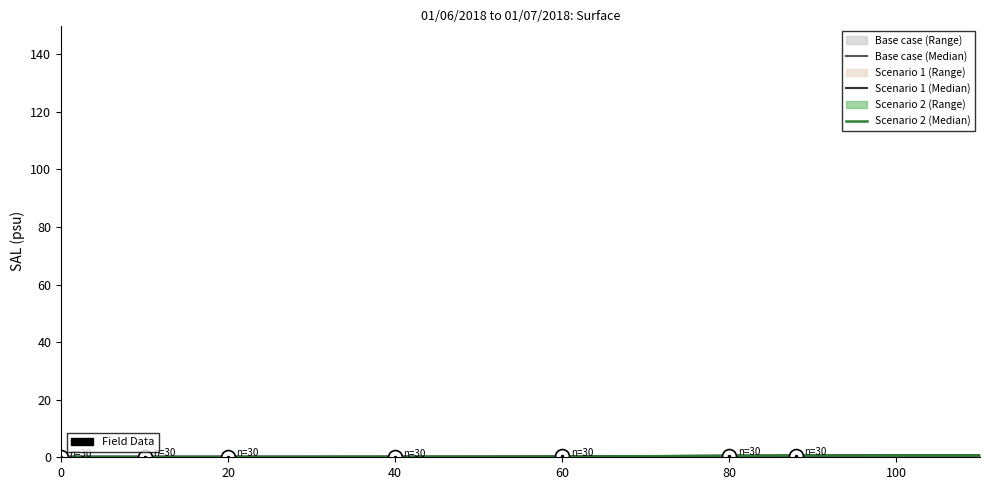

Does the chart display data point markers on the line(s)?

No